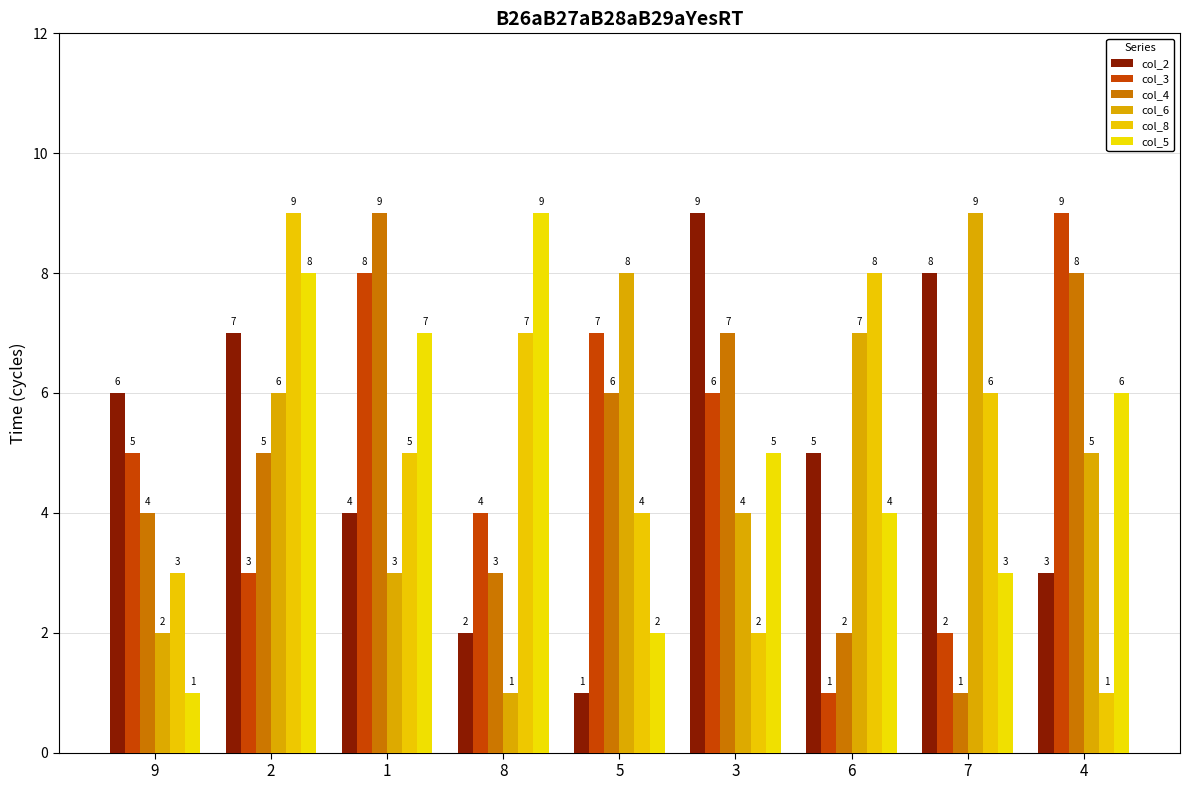

What position from the right is 5?

5